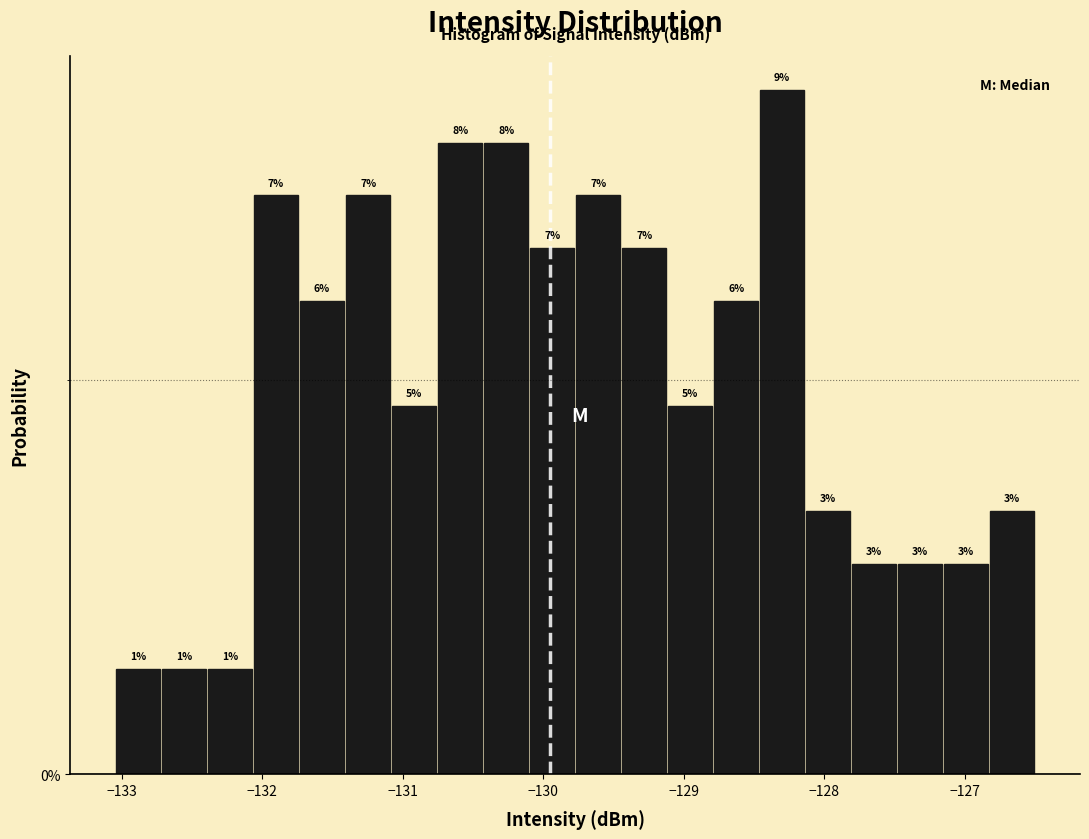

Read against the x-axis, roughly where is the centre of the tallest bar?

-128.3